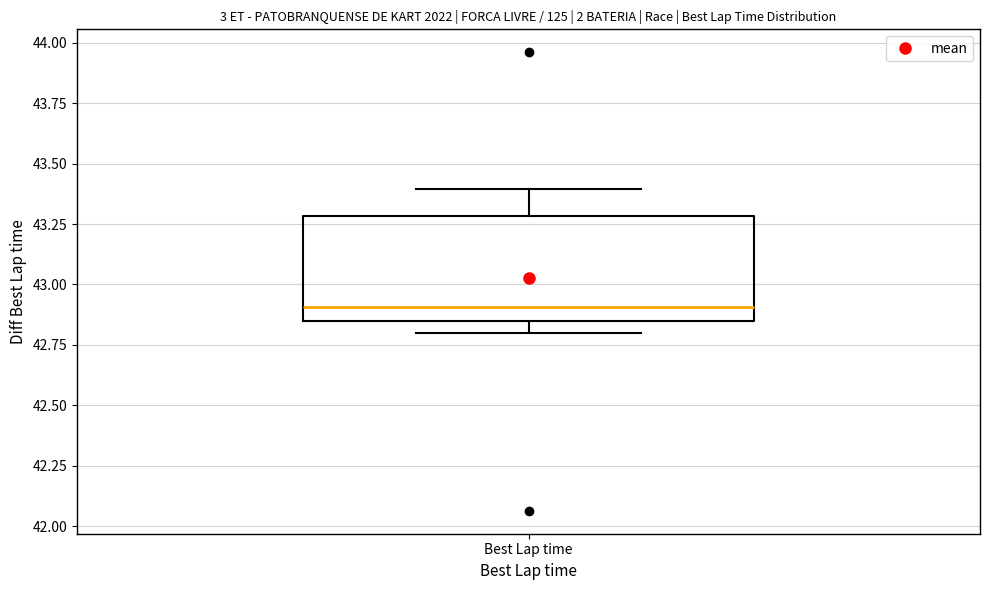

Read this box plot against the y-axis: the position of the median line, the range covered by the box, and the ends of both whiskers. The values are not printed on the chart, so give them approximately, as read against the axis.

median 42.90, box 42.85 to 43.30, whiskers 42.80 to 43.40